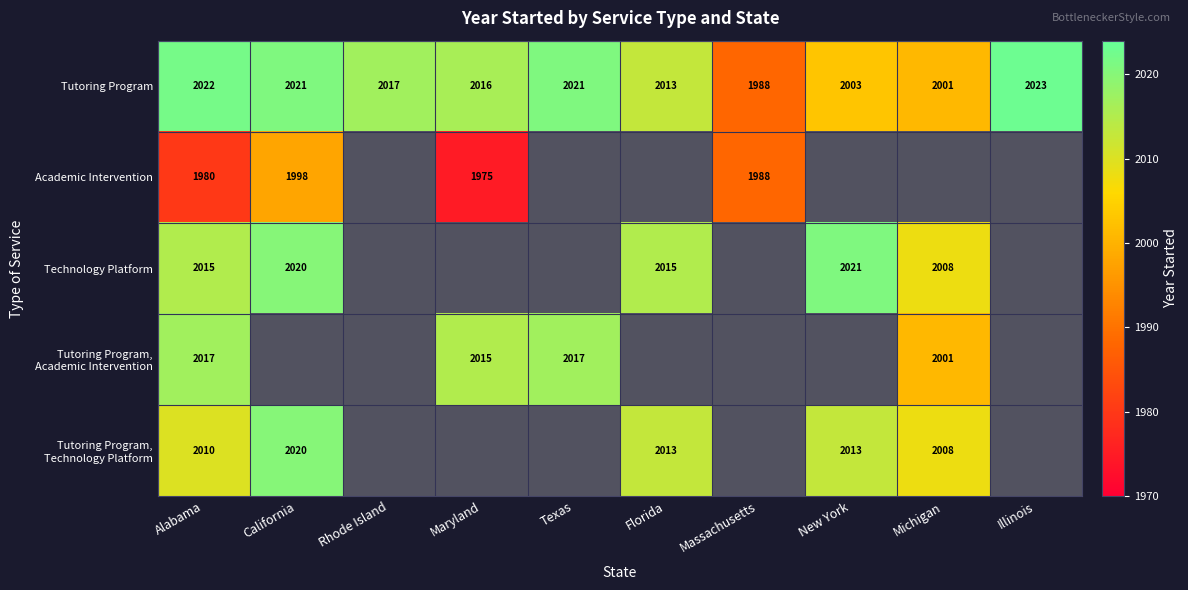

How many data points does each series have?

10